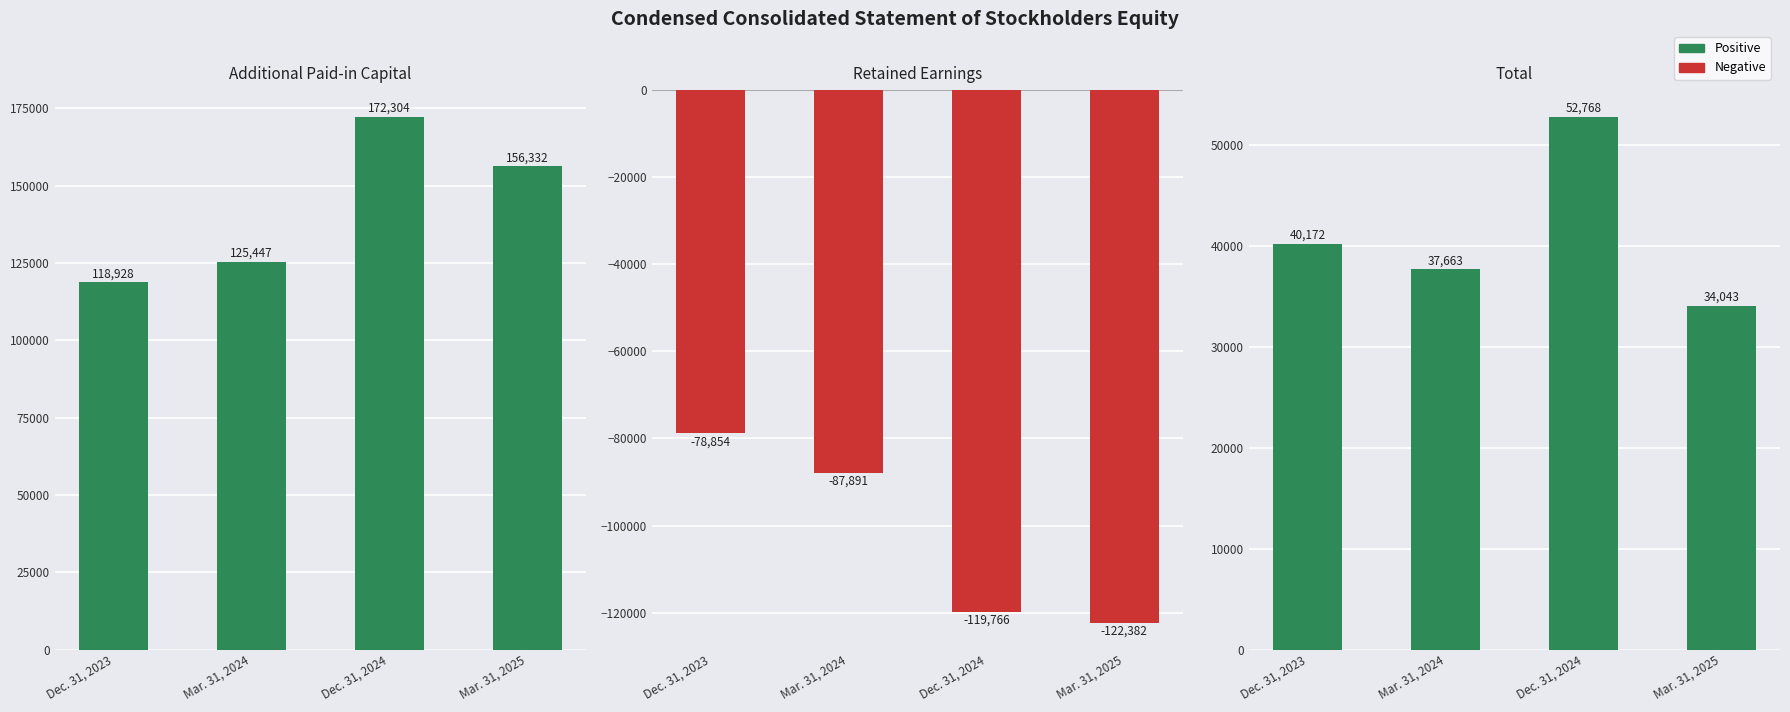

What is the label of the 2nd bar from the right?

Dec. 31, 2024